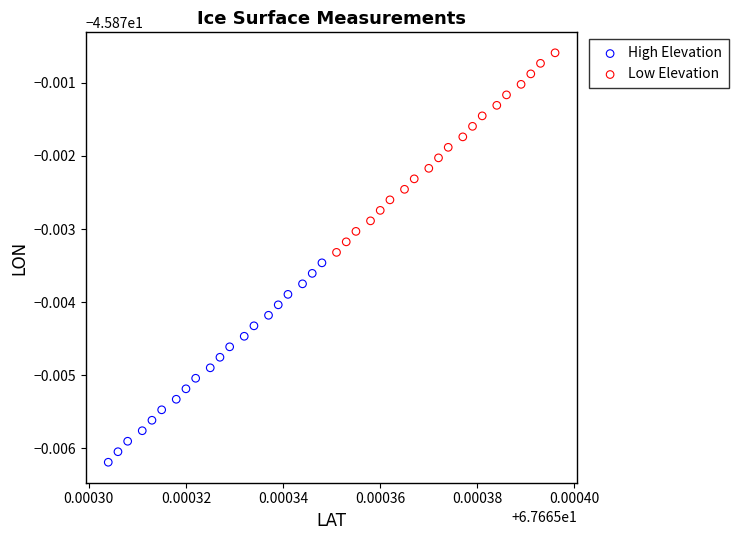

What are all the series names shown in the legend?

High Elevation, Low Elevation